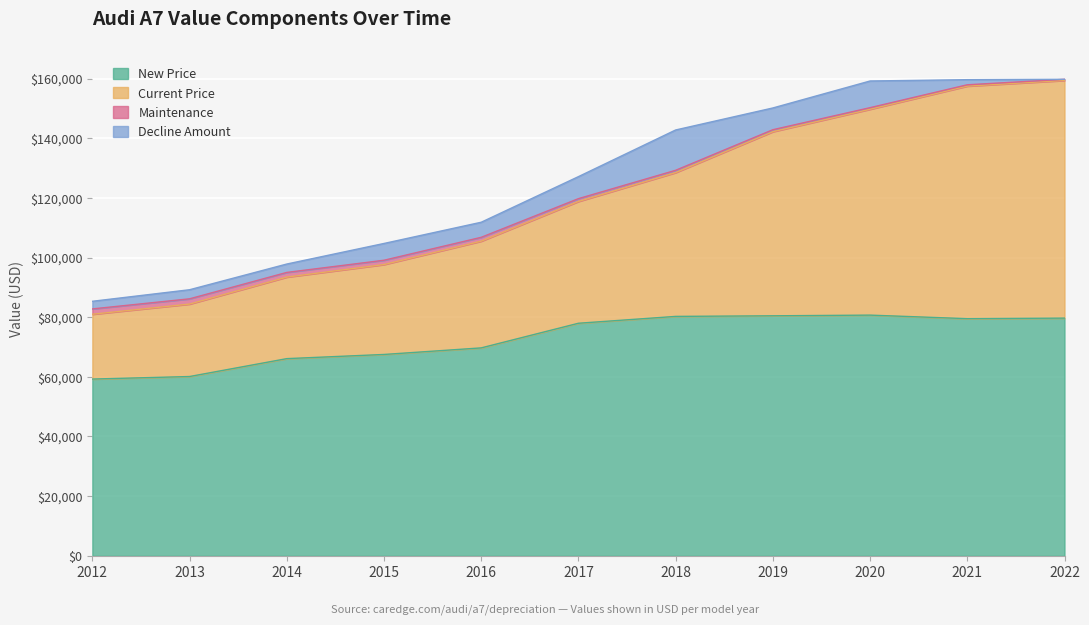

What is the approximate value of New Price at 2020?

80689